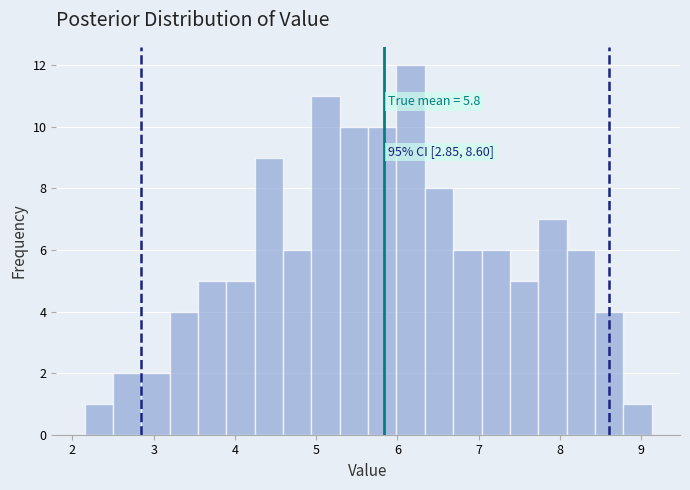

Read against the x-axis, roughly where is the centre of the tallest bar?

6.2